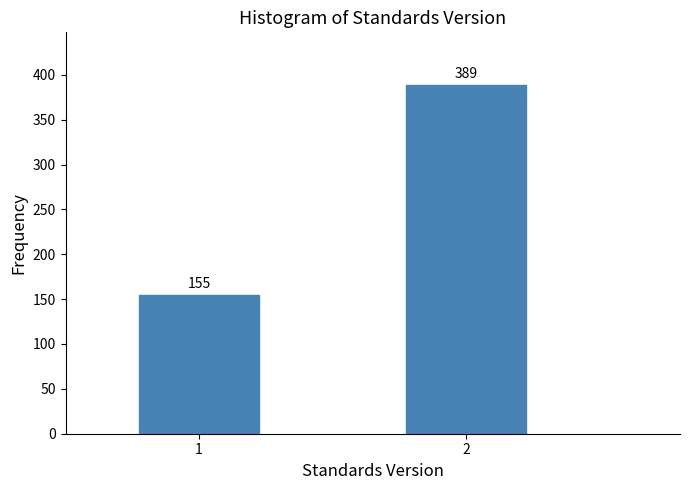

Reading left to right, extract all data points from this chart.

1=155	2=389